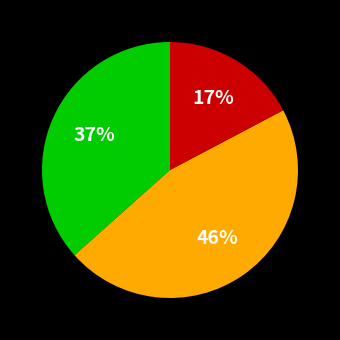

Is there a majority slice in this chart?

No